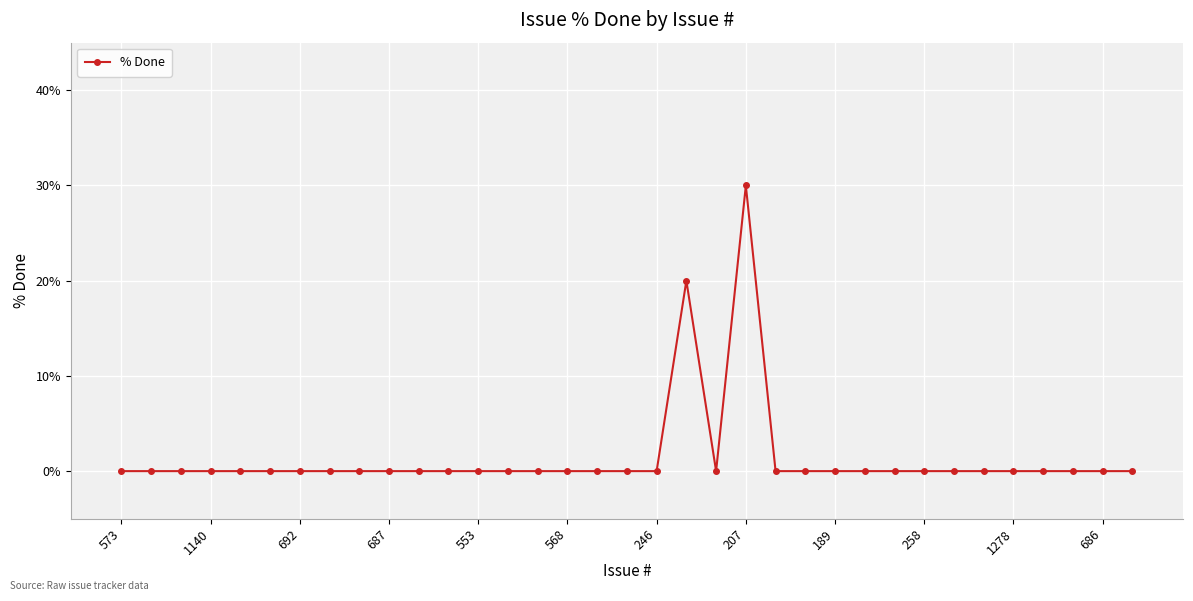

What is the maximum value shown in the chart?

30